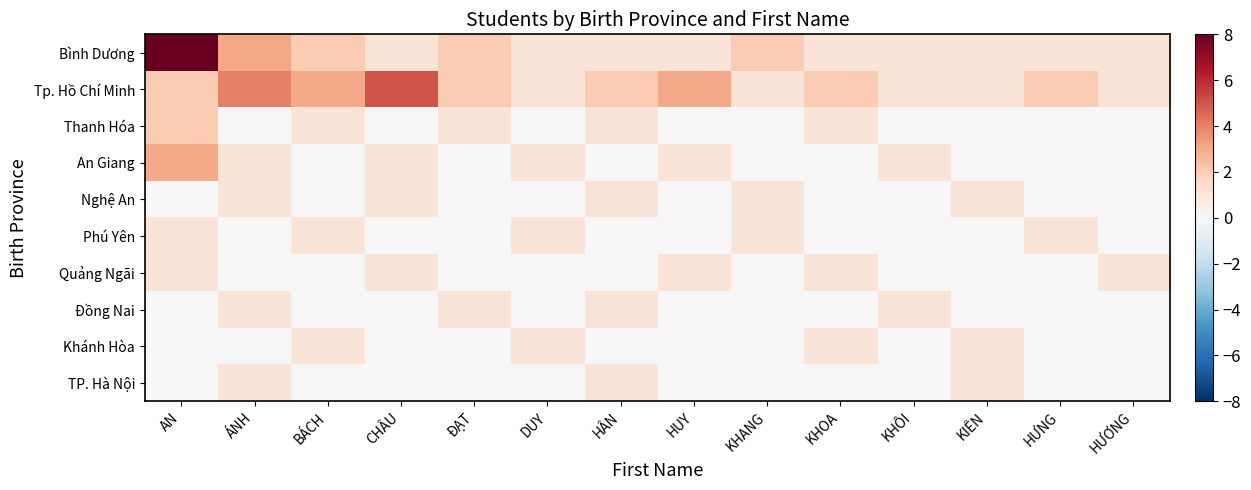

How many categories are shown in the chart?

14